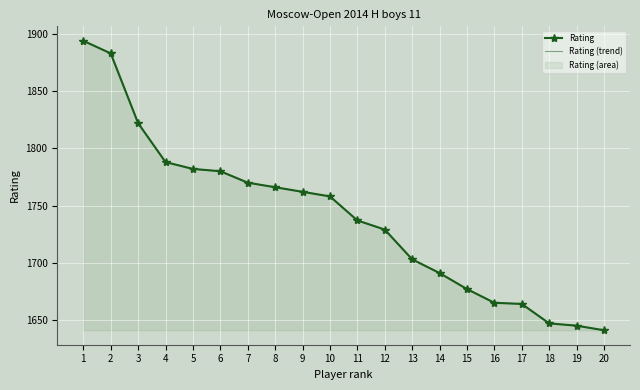

At 3, list the series in order from smallest to largest.

Rating, Rating (trend)